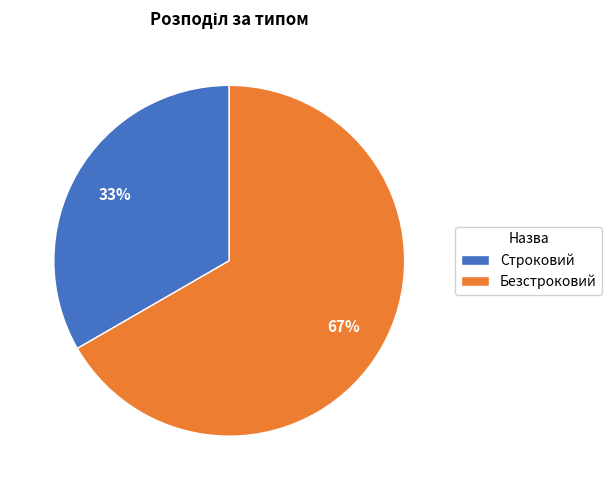

How many slices are in this pie chart?

2